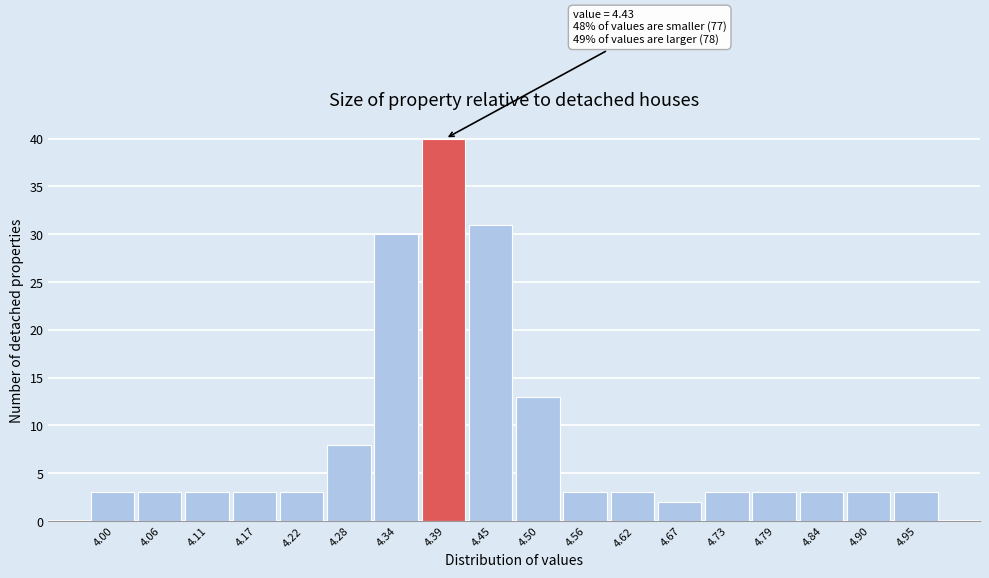

Reading left to right, transcribe all the data shown in this chart.

4.00=3	4.06=3	4.11=3	4.17=3	4.22=3	4.28=8	4.34=30	4.39=40	4.45=31	4.50=13	4.56=3	4.62=3	4.67=2	4.73=3	4.79=3	4.84=3	4.90=3	4.95=3